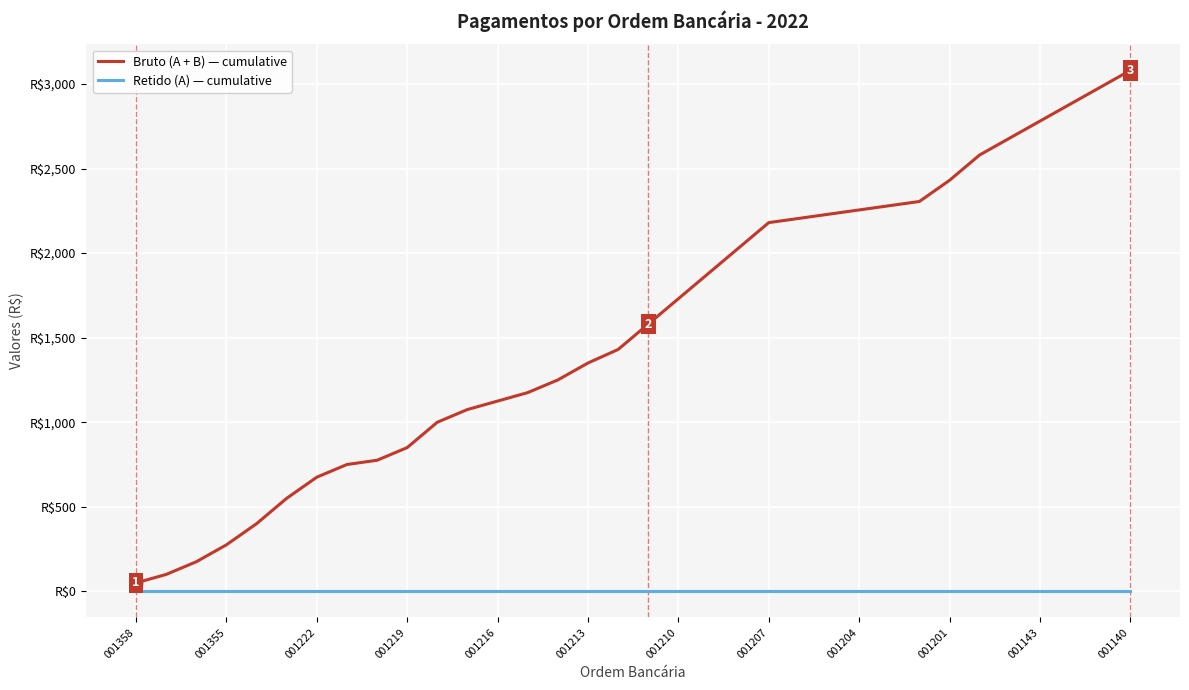

Does the chart have visible grid lines?

Yes